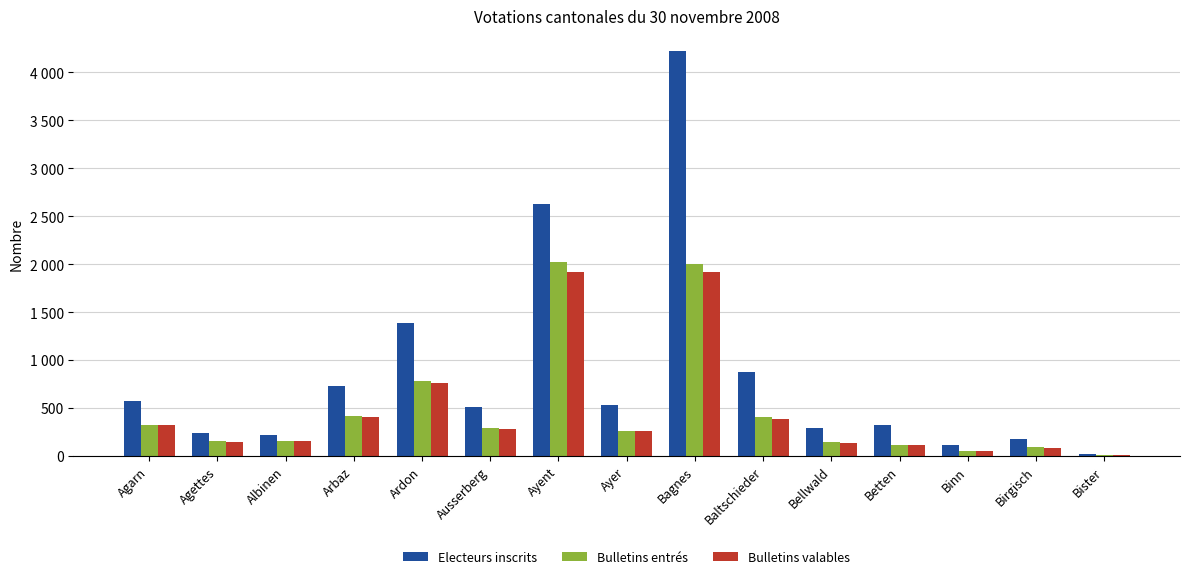

Reading left to right, what are all the values shown in this chart?

Electeurs inscrits: Agarn=571	Agettes=237	Albinen=218	Arbaz=729	Ardon=1392	Ausserberg=516	Ayent=2631	Ayer=536	Bagnes=4226	Baltschieder=878	Bellwald=290	Betten=323	Binn=113	Birgisch=175	Bister=26
Bulletins entrés: Agarn=322	Agettes=157	Albinen=162	Arbaz=417	Ardon=786	Ausserberg=290	Ayent=2028	Ayer=261	Bagnes=2007	Baltschieder=404	Bellwald=147	Betten=116	Binn=51	Birgisch=96	Bister=16
Bulletins valables: Agarn=320	Agettes=150	Albinen=161	Arbaz=405	Ardon=762	Ausserberg=282	Ayent=1924	Ayer=257	Bagnes=1921	Baltschieder=387	Bellwald=138	Betten=115	Binn=51	Birgisch=89	Bister=14